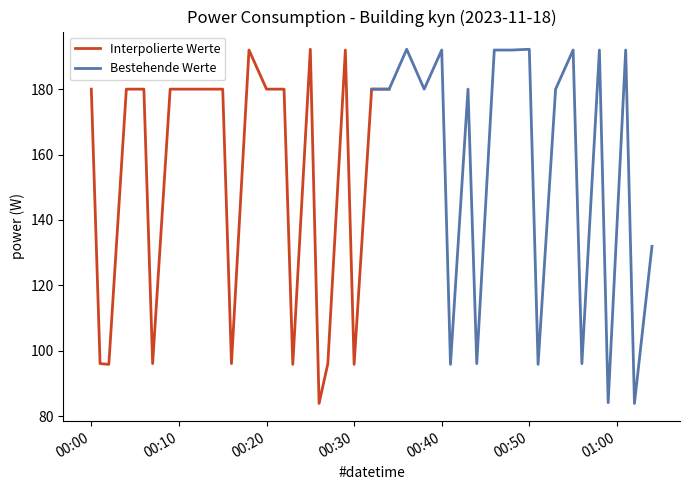

The value at 2023-11-18T00:04:00 is 76.7. True or false?

False